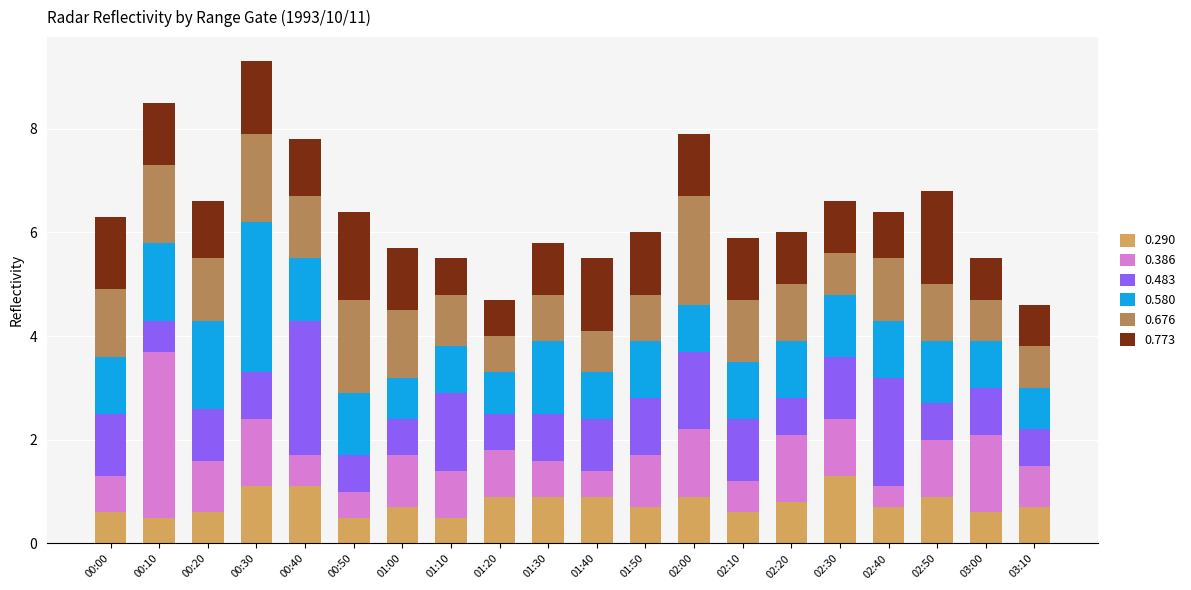

What is the lowest value of the 0.290 series?

0.5